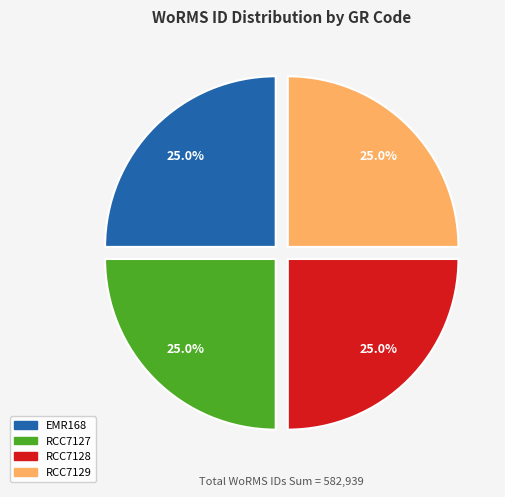

What portion of the pie excludes RCC7127?

75.0%